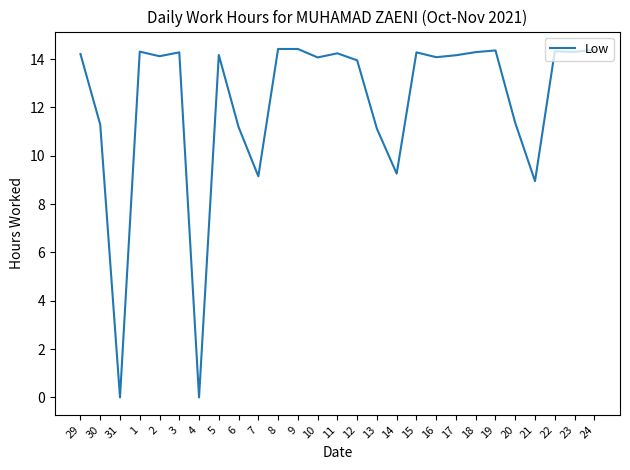

True or false: the data shows 14.3 at 23.

True